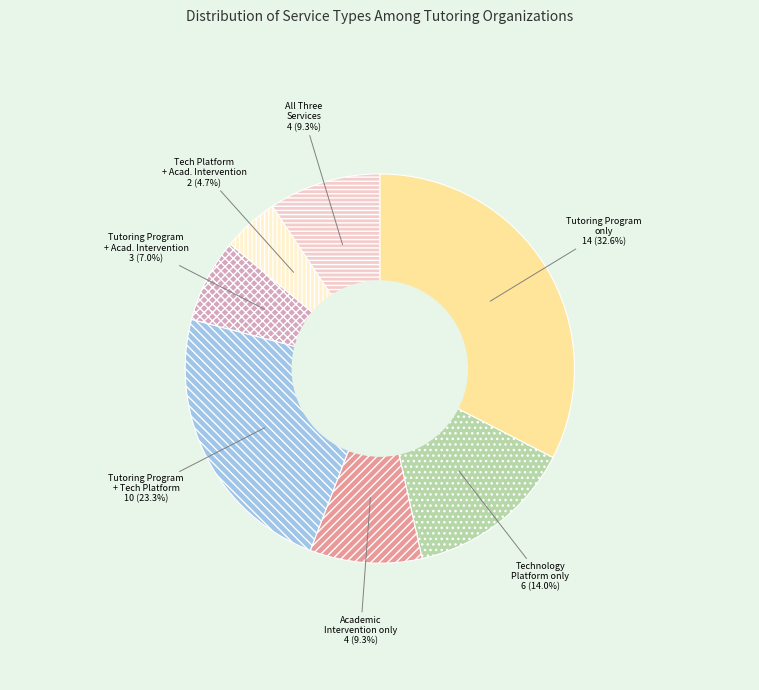

To the nearest percent, what percentage of the pie is Technology Platform, Academic Intervention?

5%